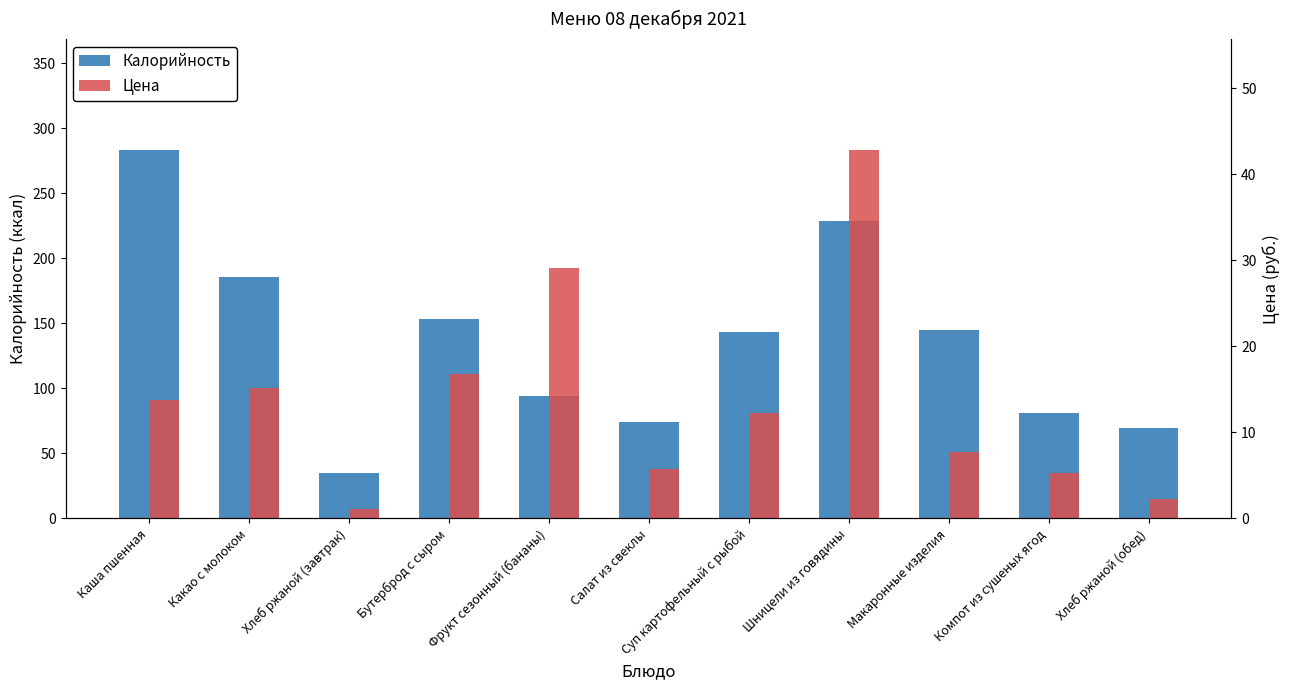

What is the greatest value displayed?

283.6